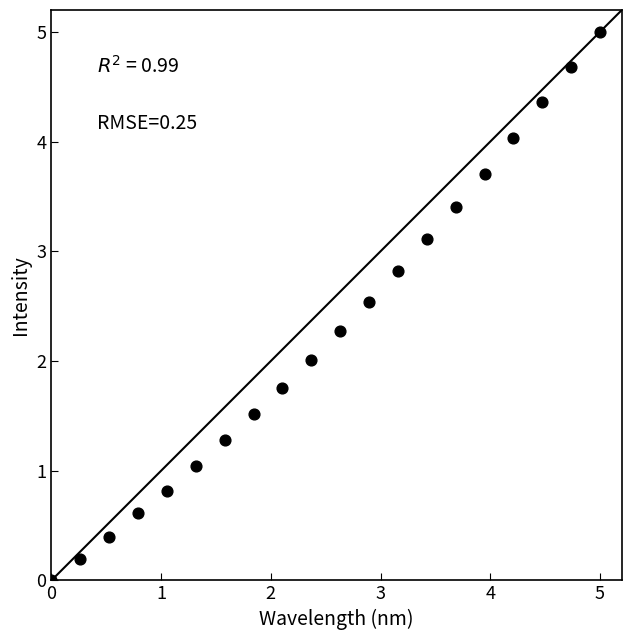

What is the range of Y values (max minus min)?

5.0